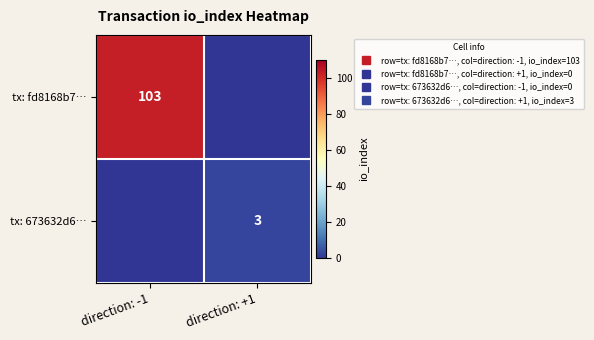

How many values in the tx: 673632d6… series are below 3?

1